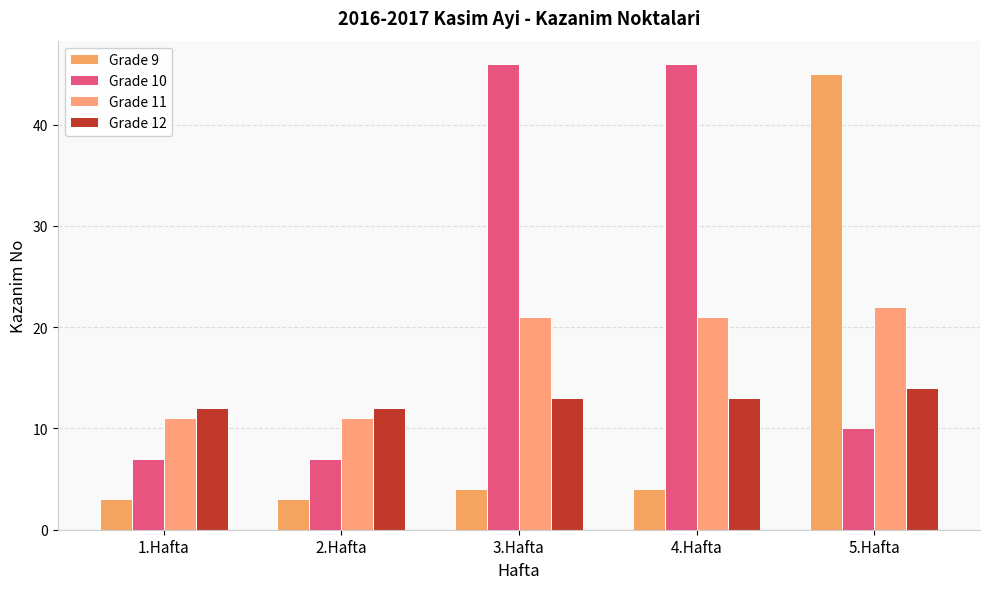

Count the number of data series in this chart.

4